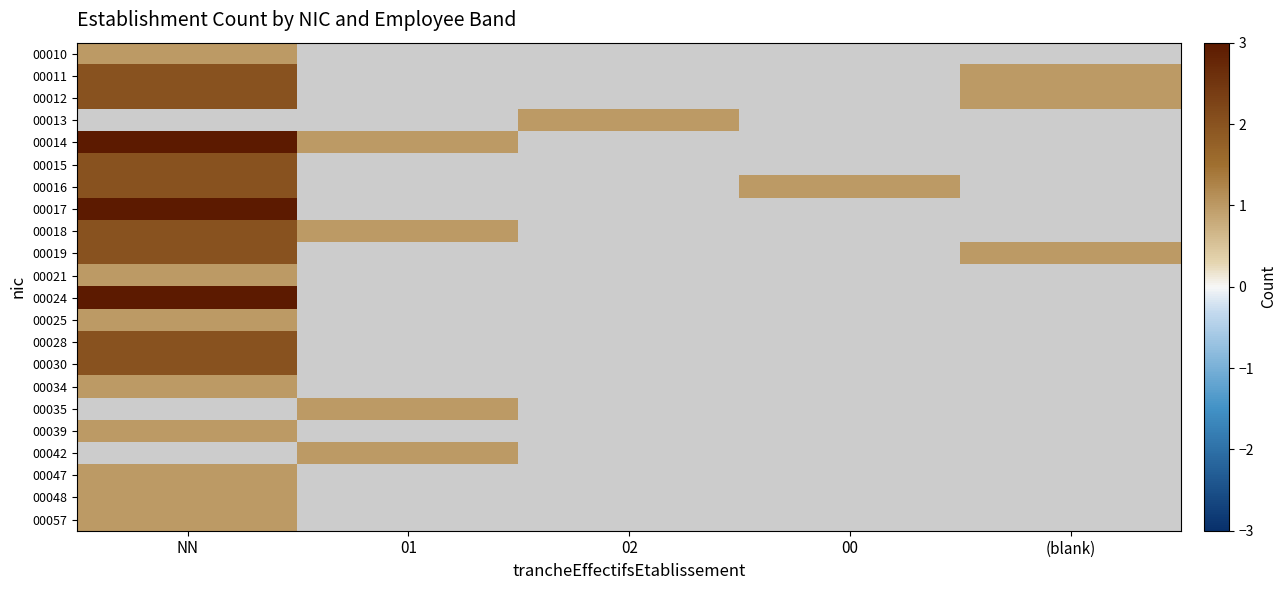

At which label does 00034 reach its peak?

NN